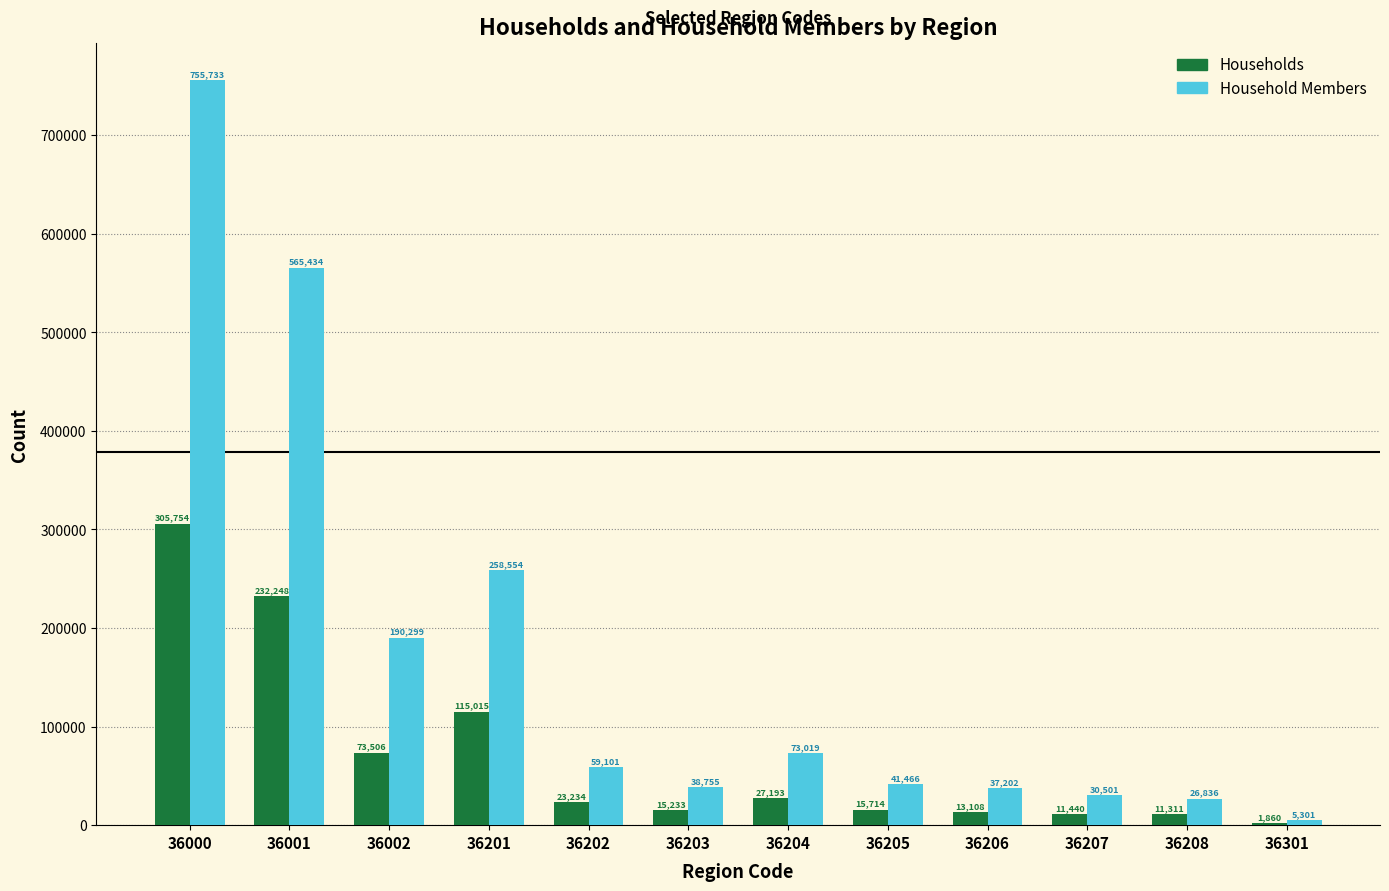

True or false: Household Members has a value of 41466 at 36205.

True